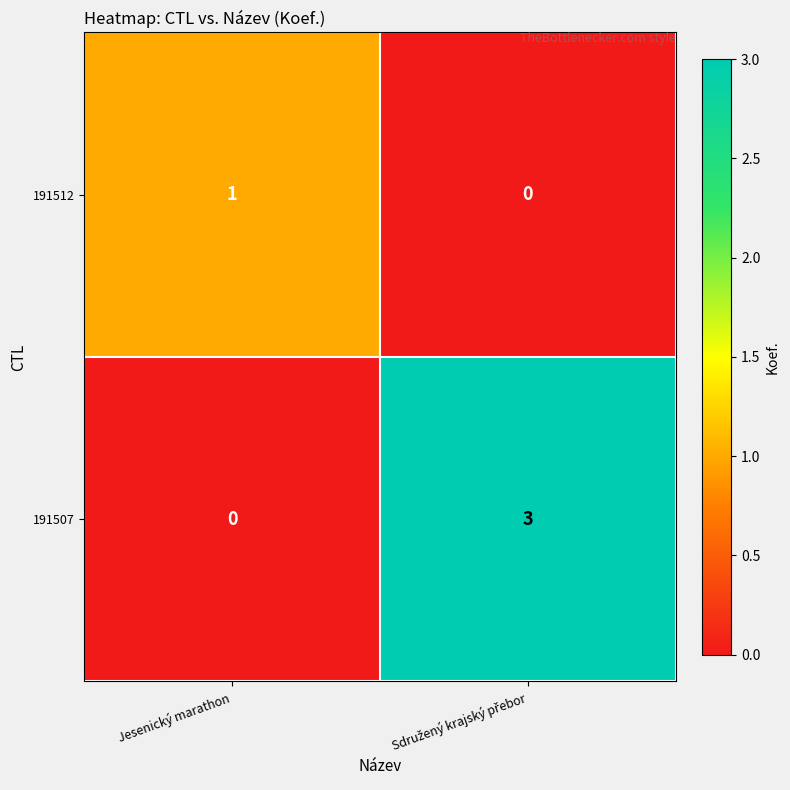

What is the spread (max minus min) of values at Jesenický marathon?

1